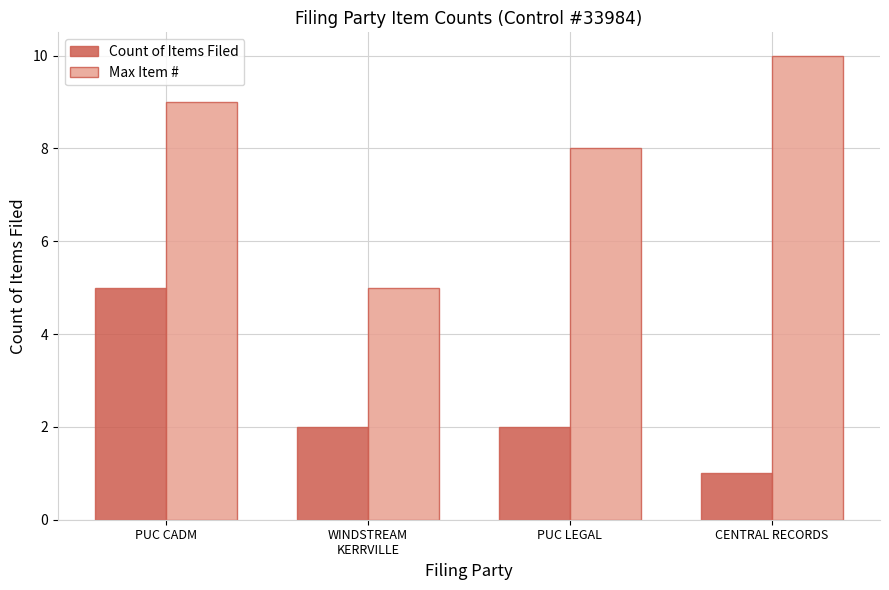

At which label does Count of Items Filed reach its minimum?

CENTRAL RECORDS